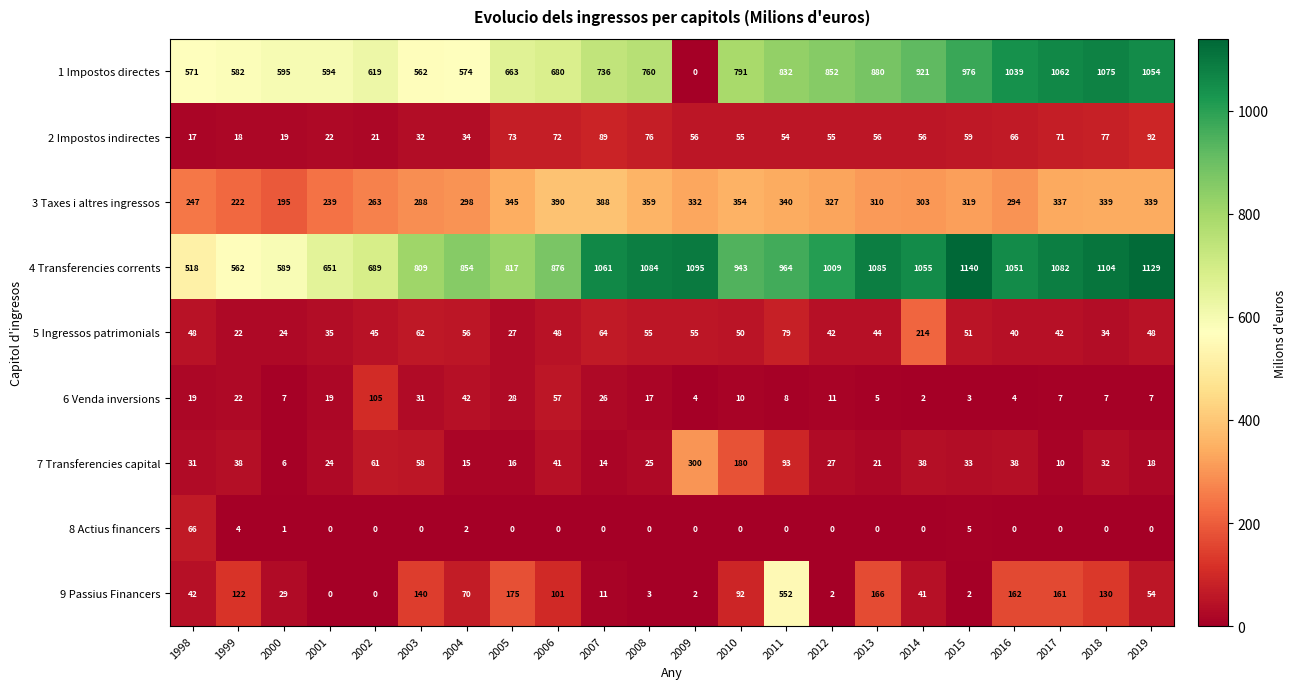

The value of 7 Transferencies capital at 2009 is 300. True or false?

True